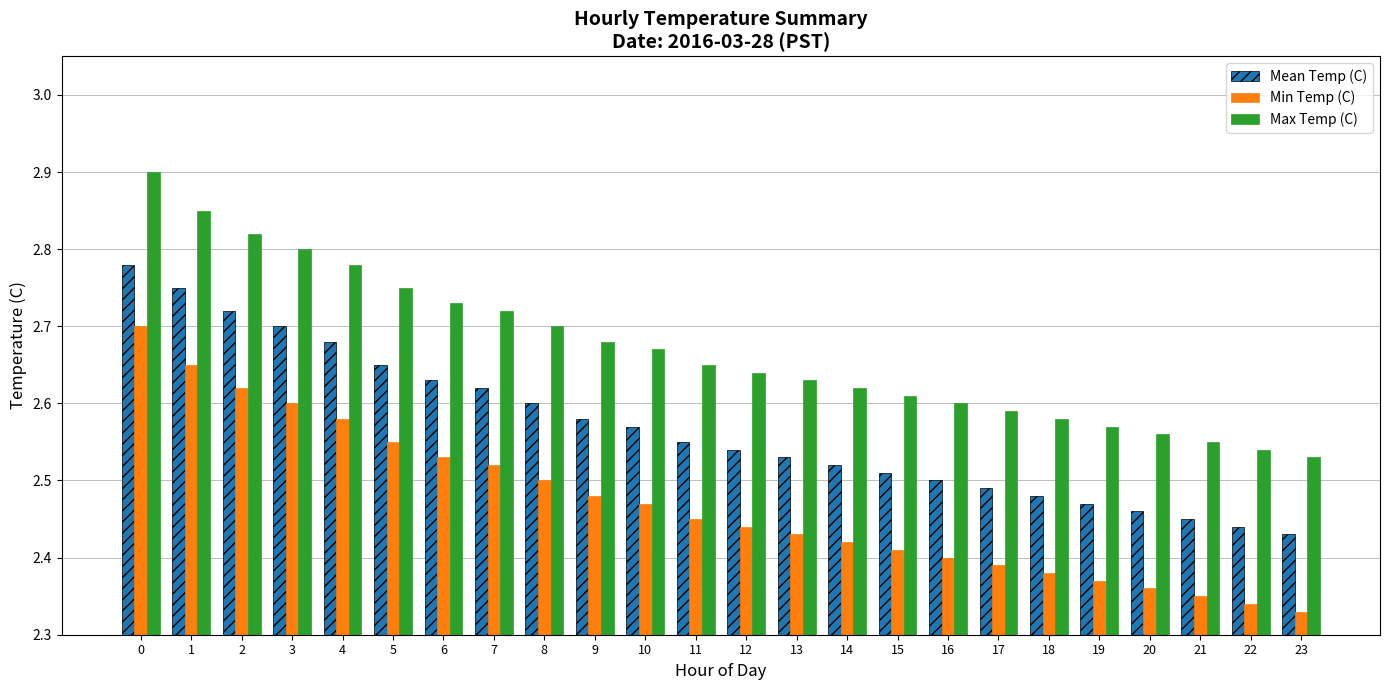

Are the bars grouped side by side (vs. stacked)?

Yes